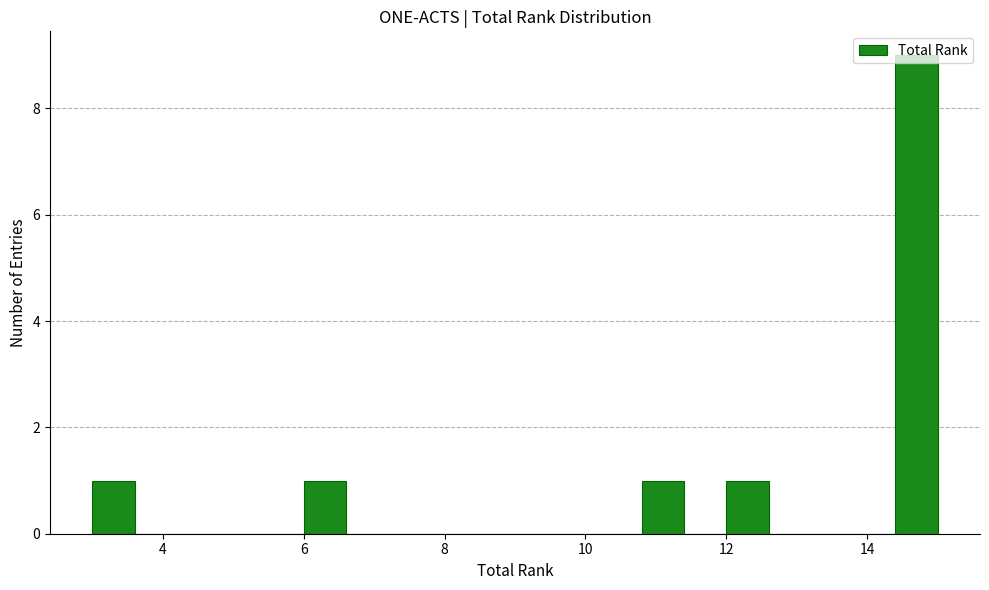

Read against the x-axis, roughly where is the centre of the tallest bar?

14.8